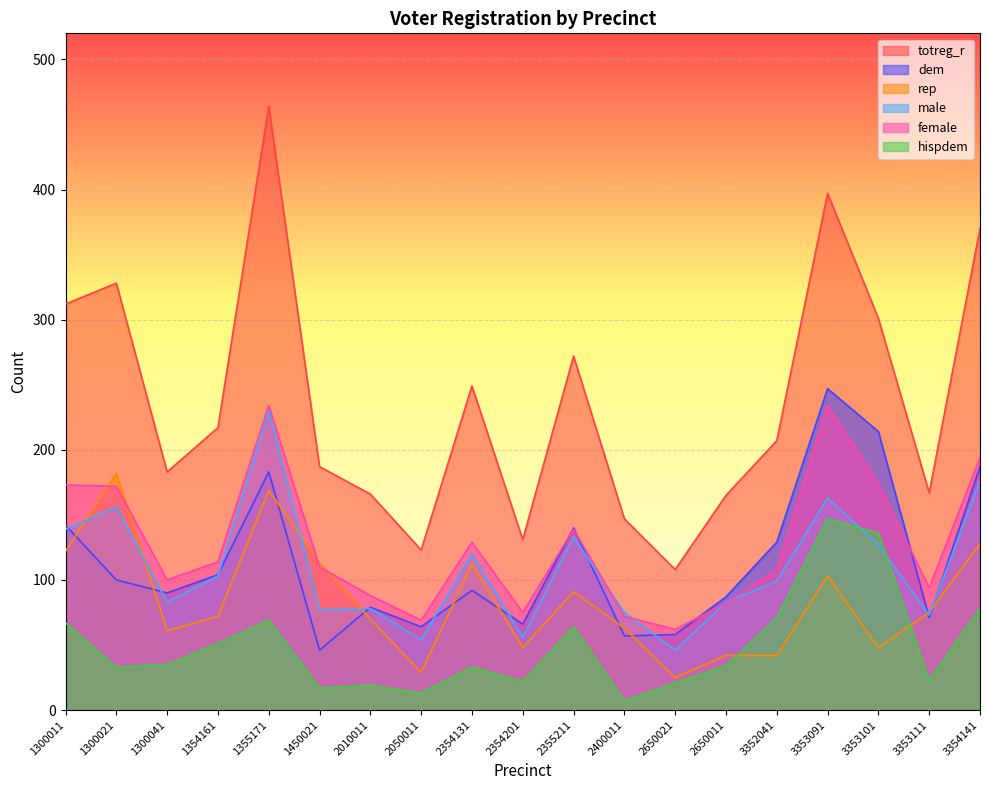

Count the number of categories in the chart.

19